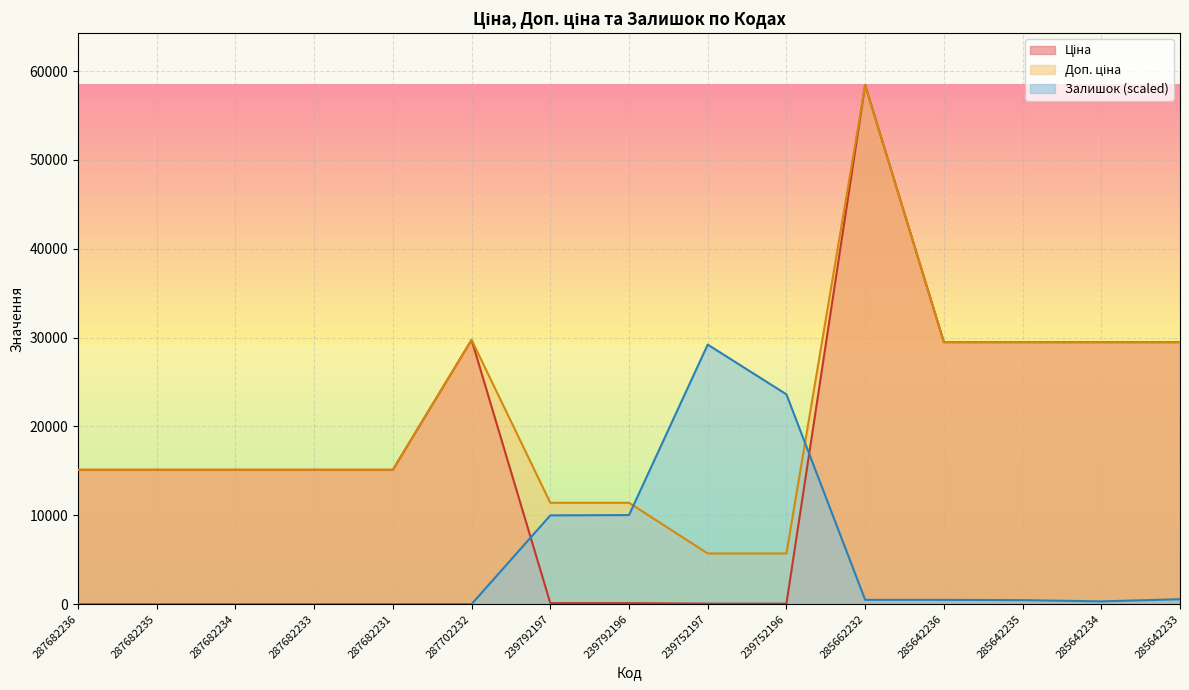

Which series has the largest total across all categories?

Доп. ціна